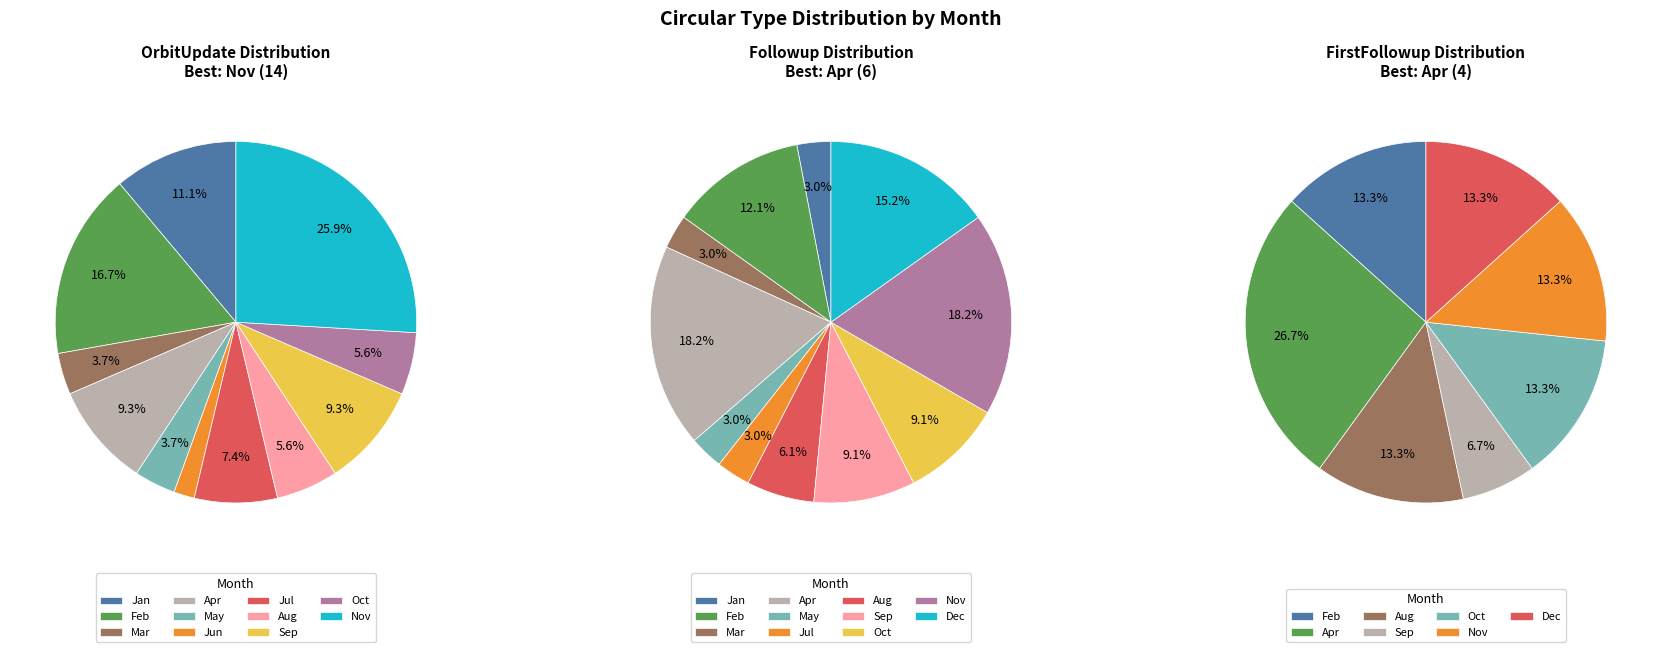

Combined, what portion of the pie is Sep and Jan?

20.4%